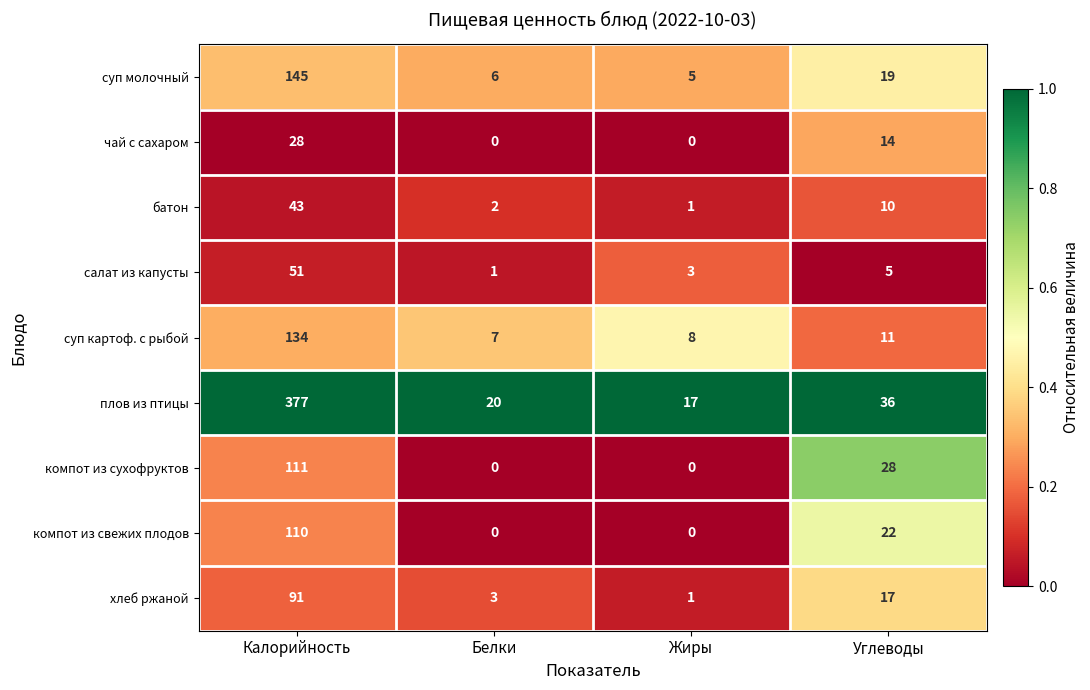

Rank the series by their maximum value, from lowest to highest.

чай с сахаром, батон, салат из капусты, хлеб ржаной, компот из свежих плодов, компот из сухофруктов, суп картоф. с рыбой, суп молочный, плов из птицы